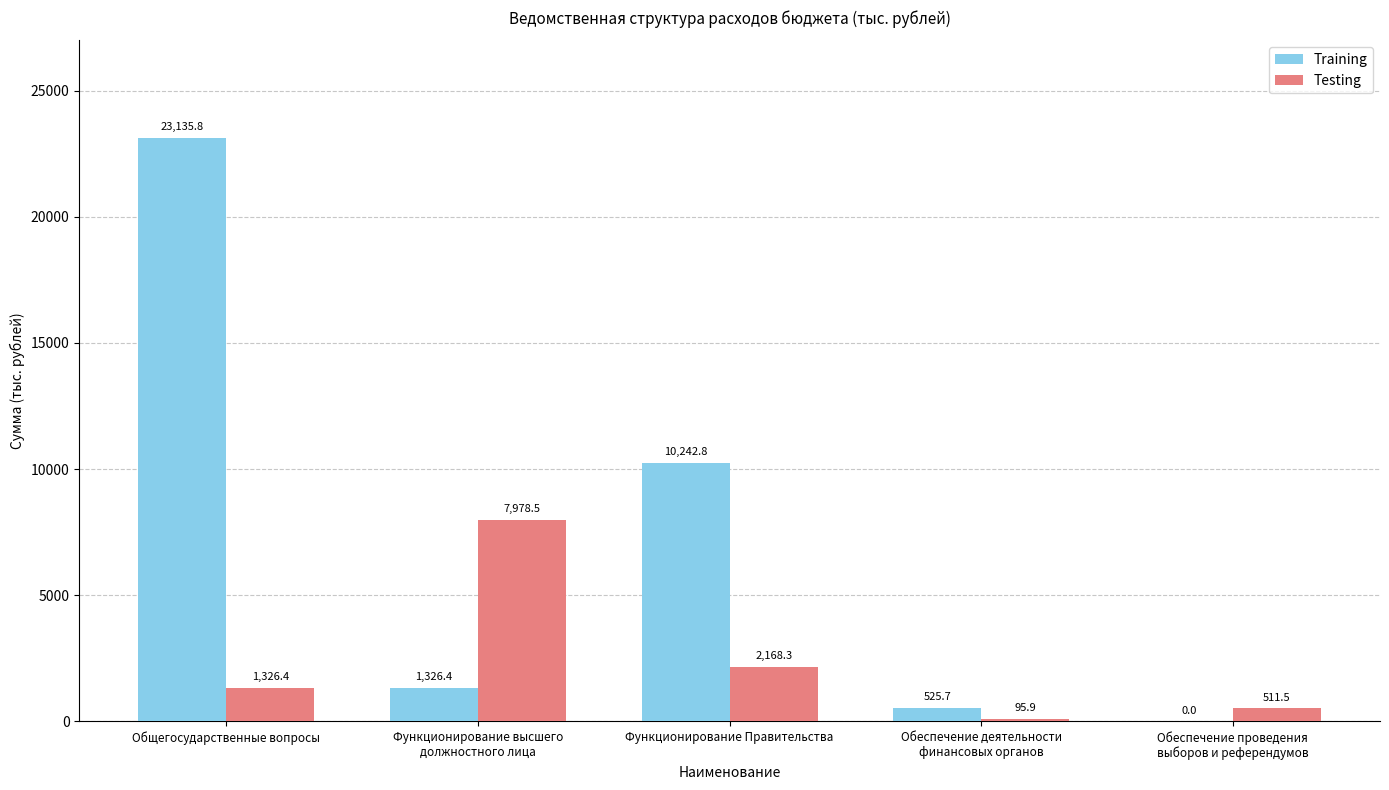

Which label corresponds to the largest value in the chart?

Общегосударственные вопросы